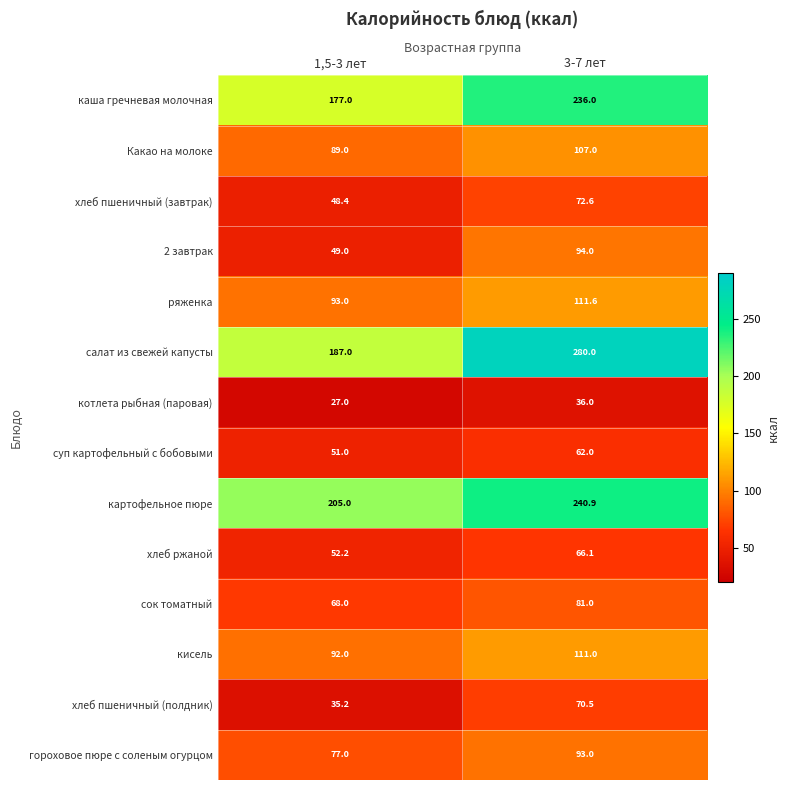

Which series changed the most between 1,5-3 лет and 3-7 лет?

салат из свежей капусты